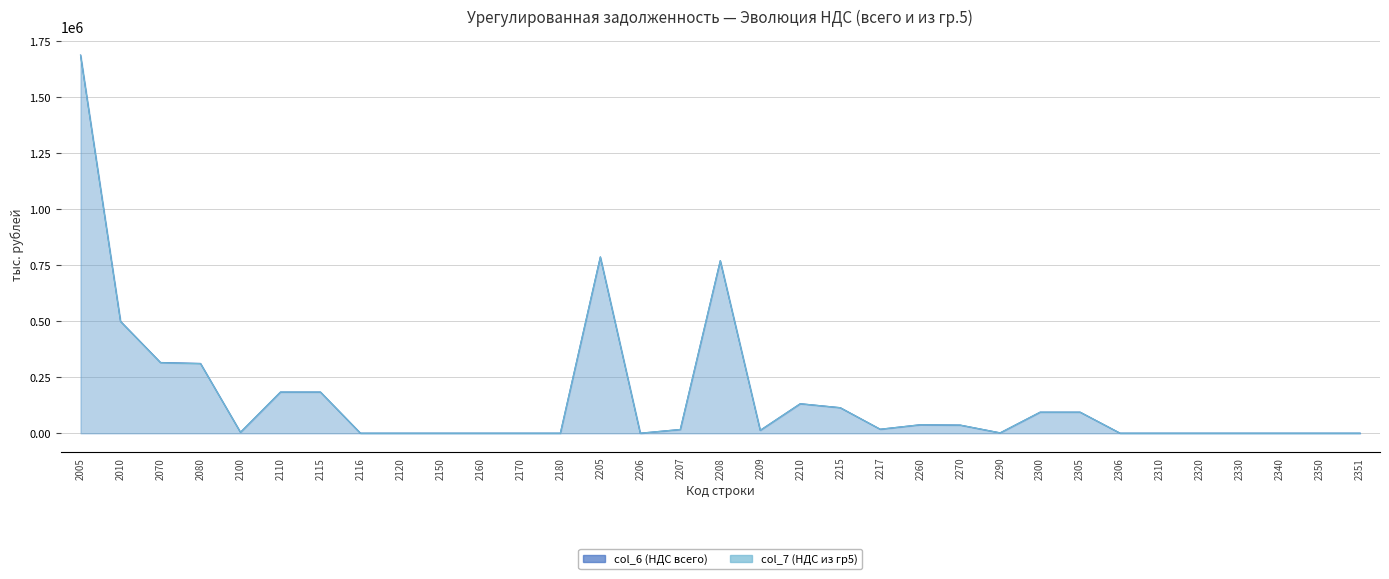

Where is the first local minimum for col_6 (НДС всего)?

2100